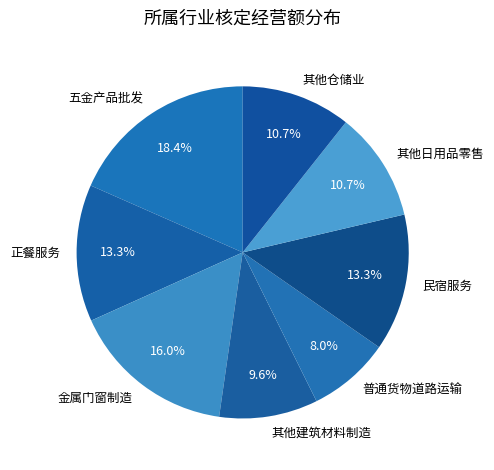

What is the ratio of the value at 其他日用品零售 to the value at 其他仓储业?

1.0